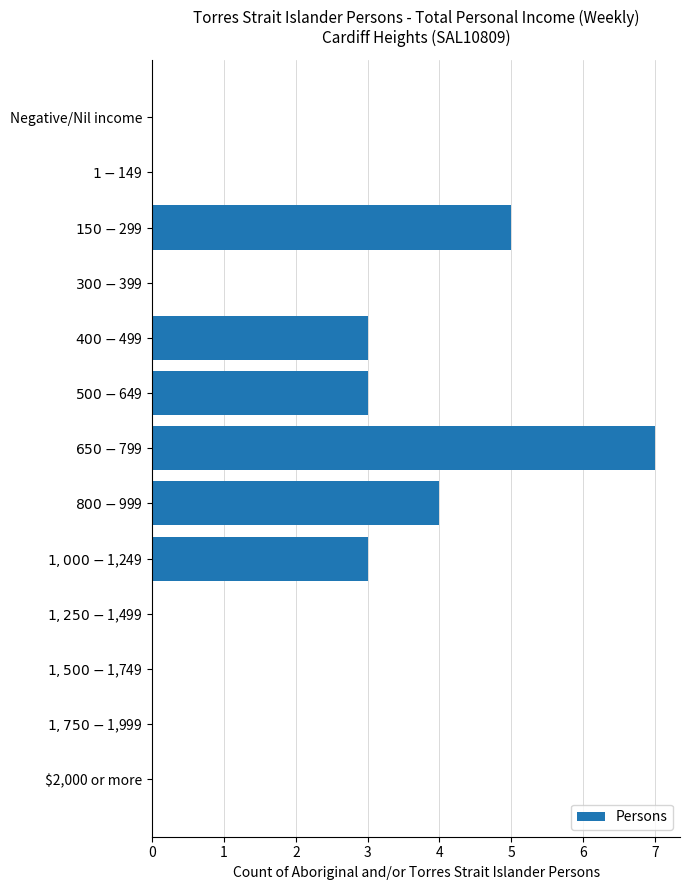

What is the maximum value shown in the chart?

7